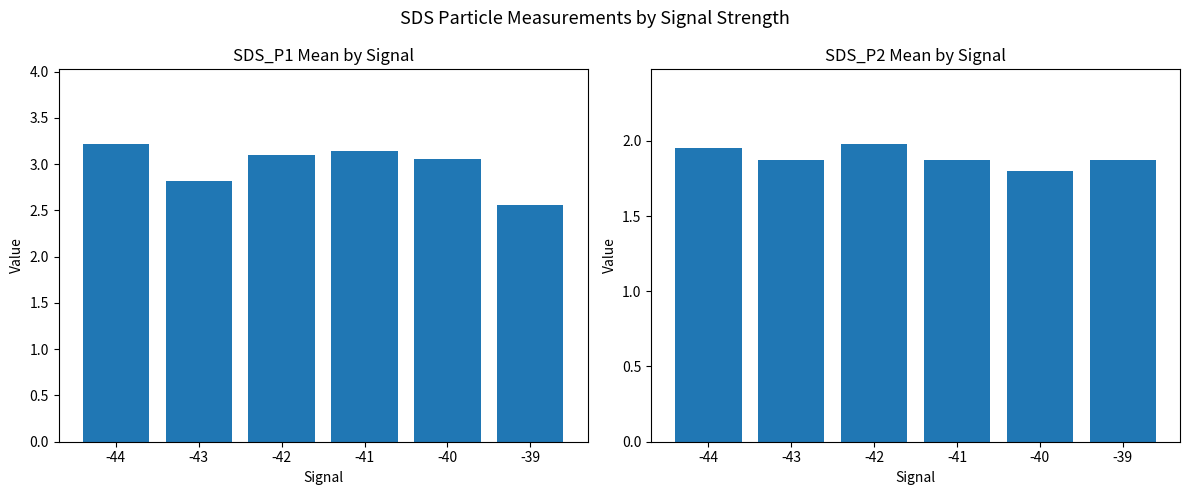

Does the chart contain any negative values?

No